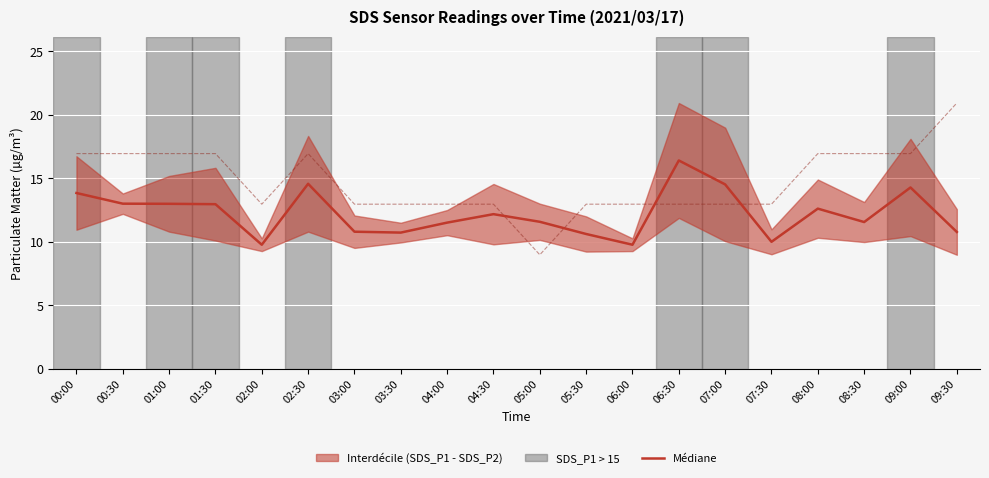

Reading left to right, transcribe all the data shown in this chart.

Médiane: 13.8	13.0	13.0	13.0	9.8	14.6	10.8	10.7	11.5	12.2	11.6	10.6	9.8	16.4	14.5	10.0	12.6	11.6	14.3	10.8
Temp (scaled): 16.9	16.9	16.9	16.9	13.0	16.9	13.0	13.0	13.0	13.0	9.0	13.0	13.0	13.0	13.0	13.0	16.9	16.9	16.9	20.9